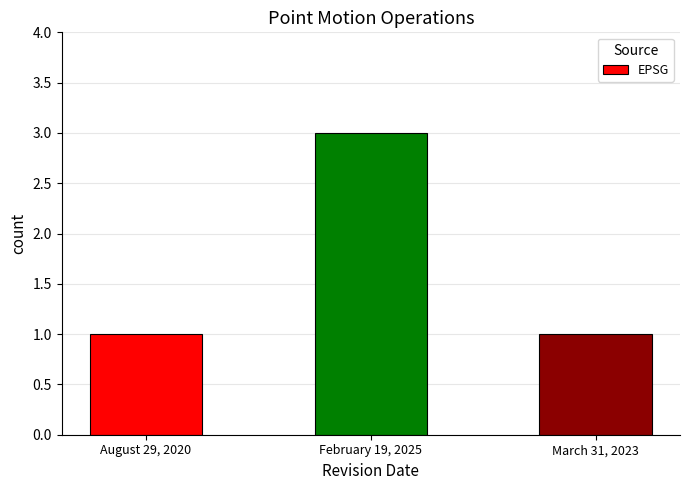

How many bars are there in total?

3